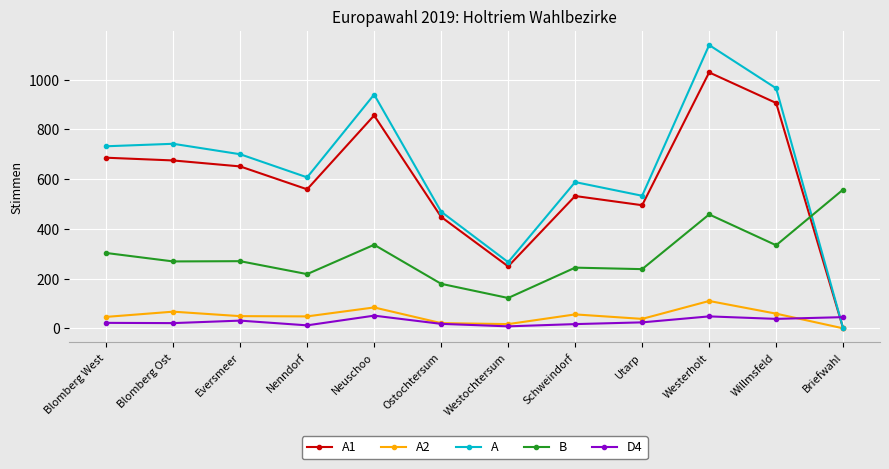

Between which two adjacent categories do A and D4 first intersect?

Willmsfeld and Briefwahl